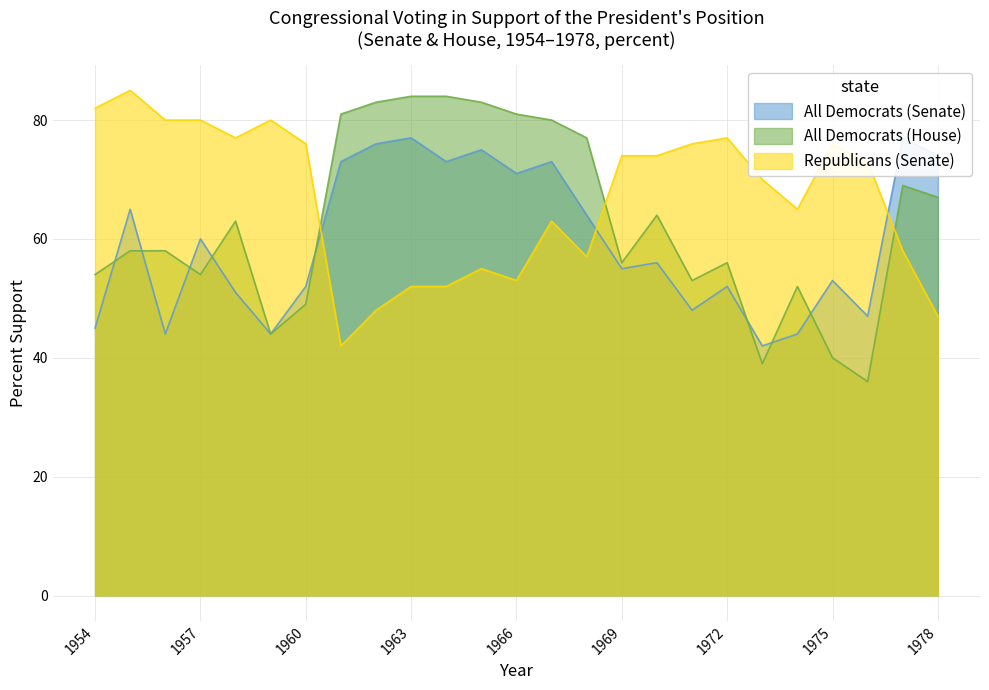

Is it true that All Democrats (Senate) equals 81 at 1975?

False